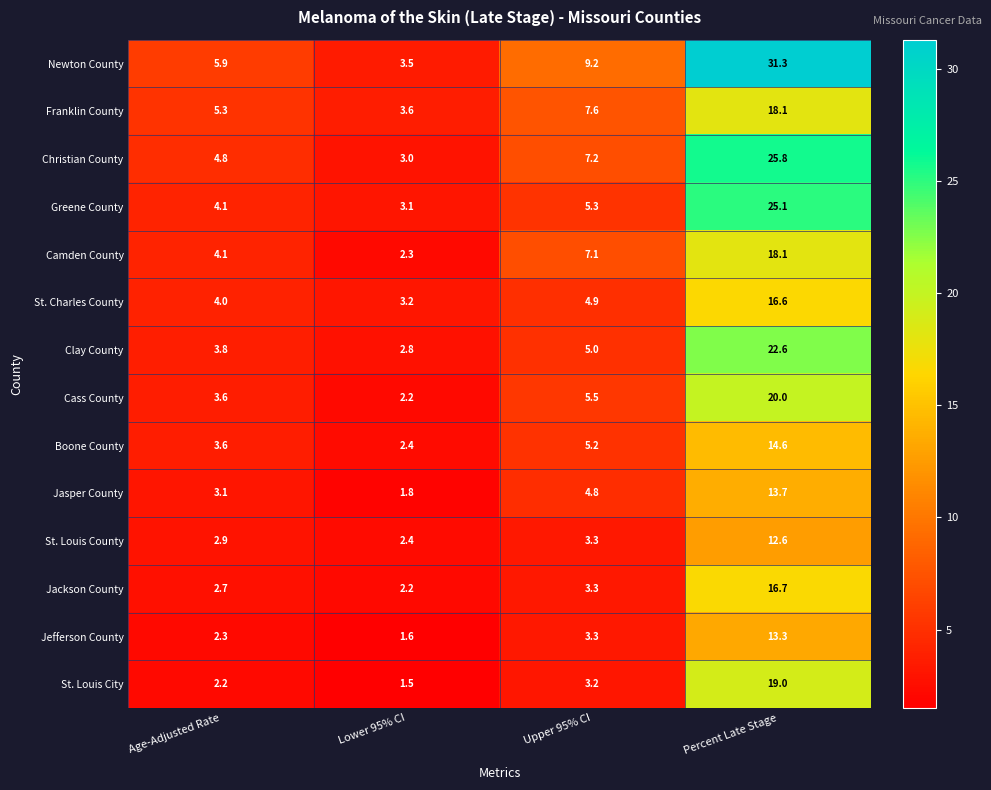

Is it true that Cass County equals 33.1 at Percent Late Stage?

False